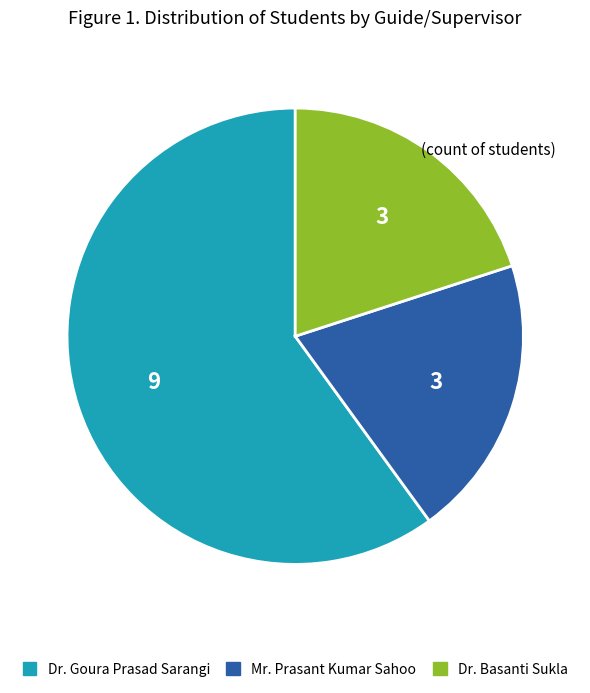

Is there a majority slice in this chart?

Yes